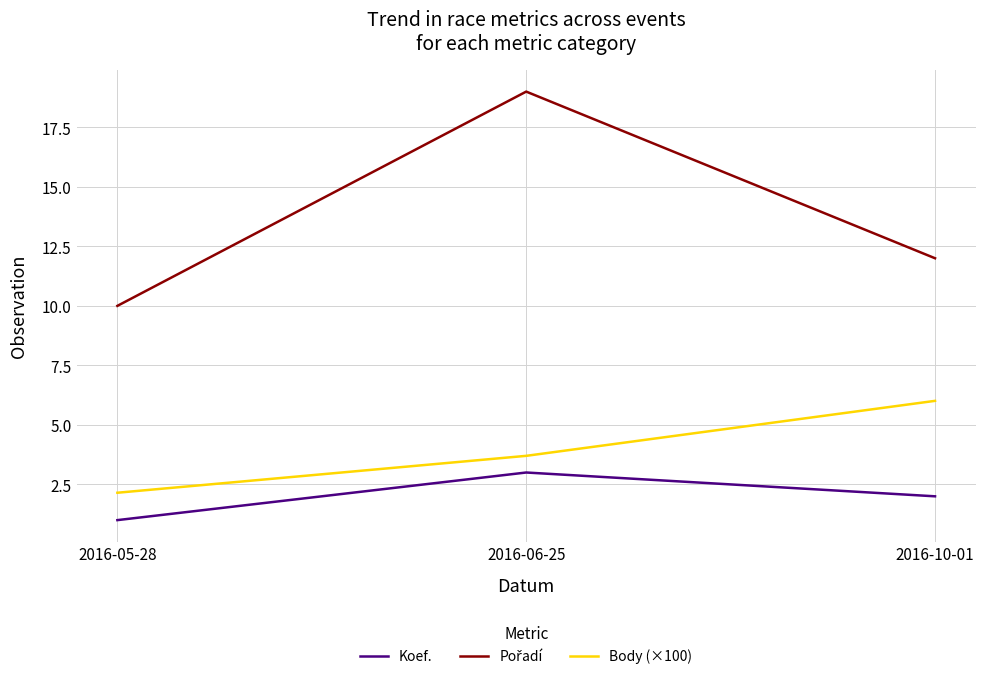

At which label does Body (×100) reach its peak?

2016-10-01